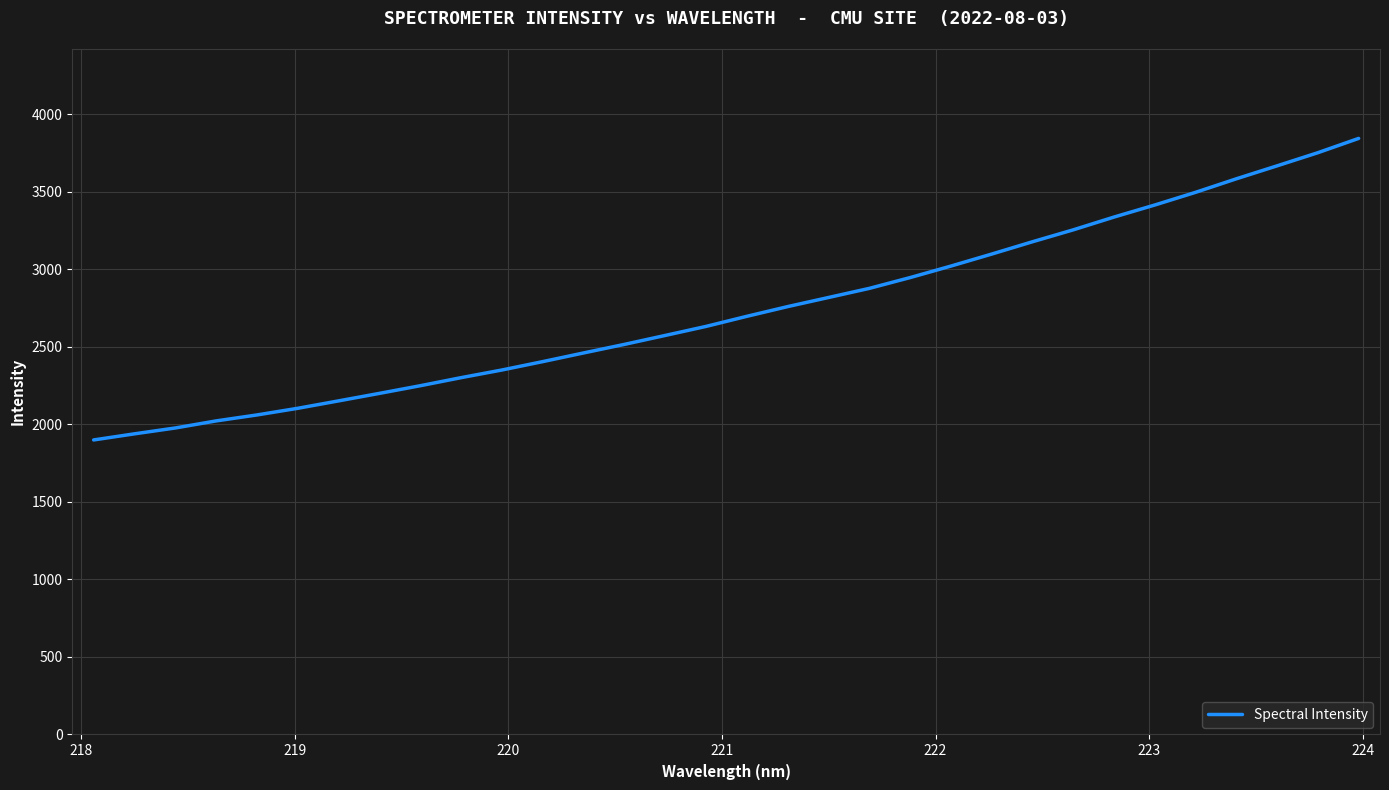

What is the maximum value shown in the chart?

3845.5